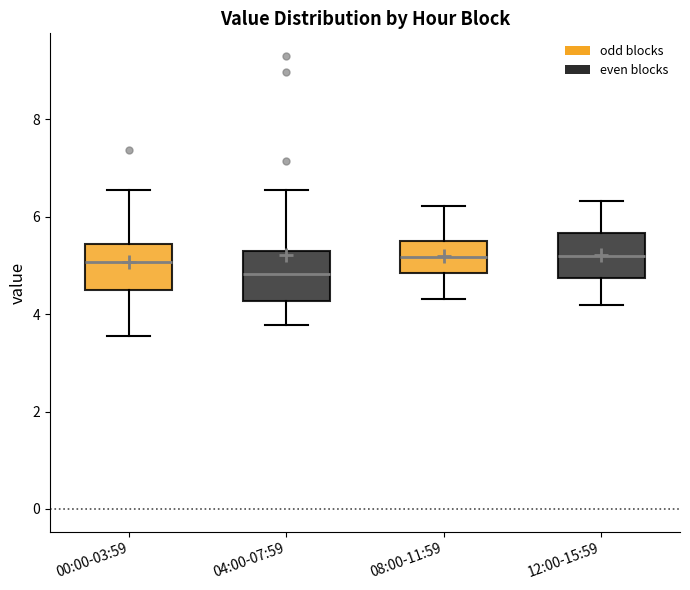

Where is the upper edge of the box for 12:00-15:59 on the y-axis? The values are not printed on the chart, so give them approximately, as read against the axis.

5.6